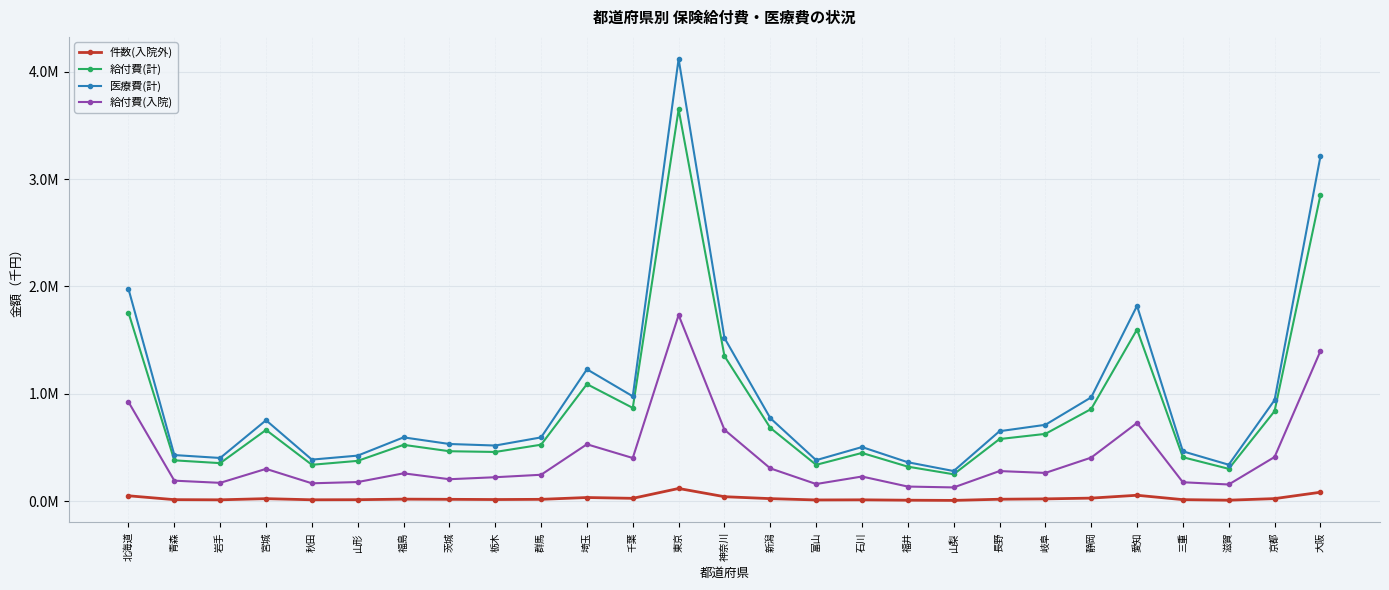

At which label does 件数(入院外) first exceed 18210?

北海道